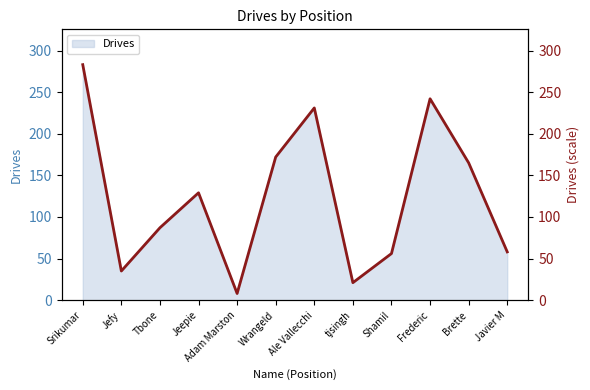

What is the minimum value shown in the chart?

8